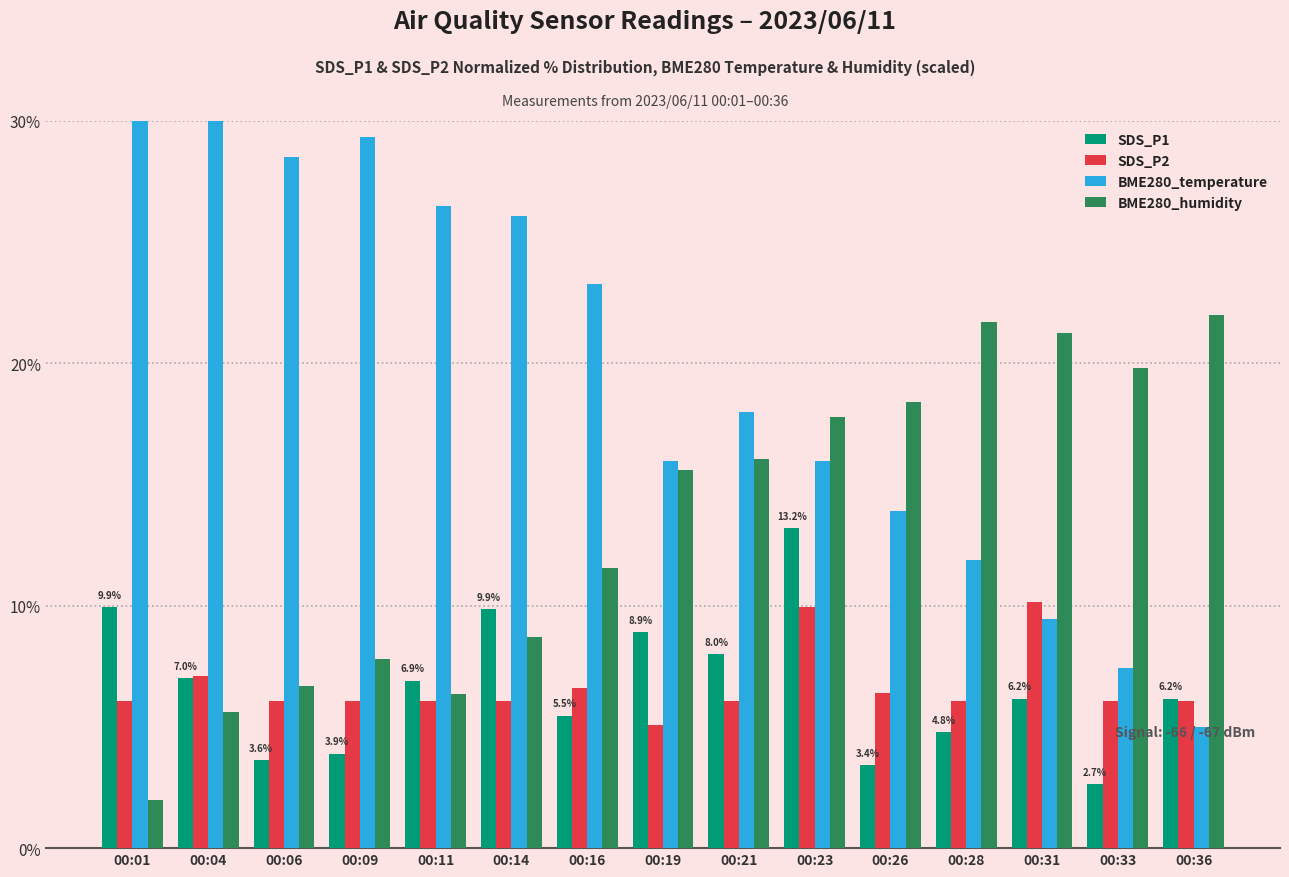

Rank the series by their maximum value, from highest to lowest.

BME280_temperature, BME280_humidity, SDS_P1, SDS_P2